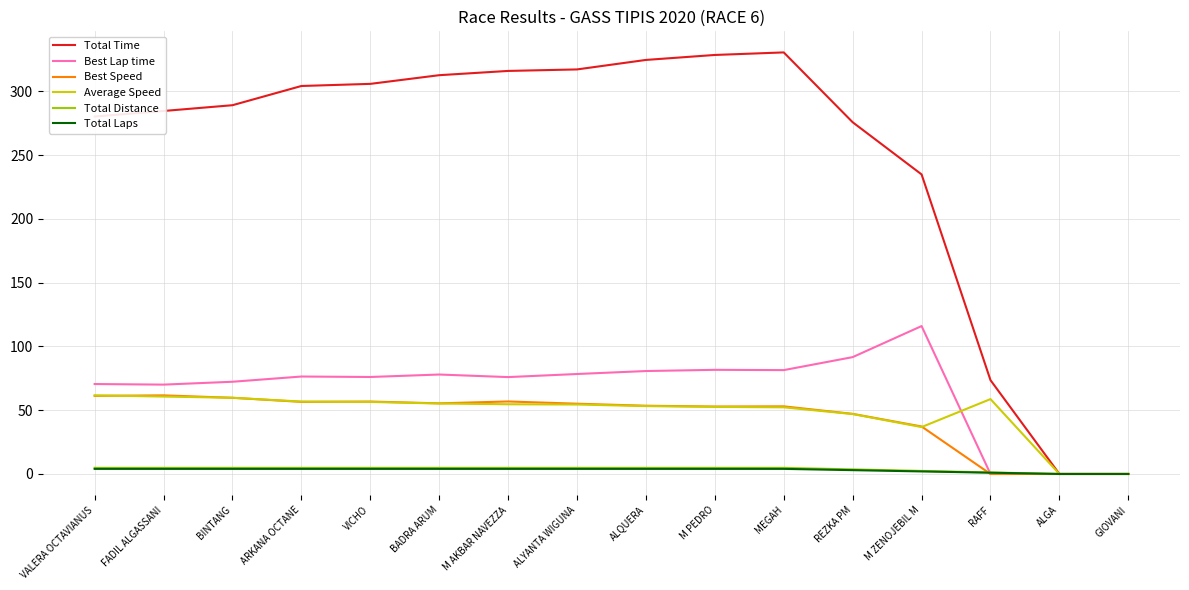

Between VALERA OCTAVIANUS and BINTANG, which series saw the biggest shift?

Total Time